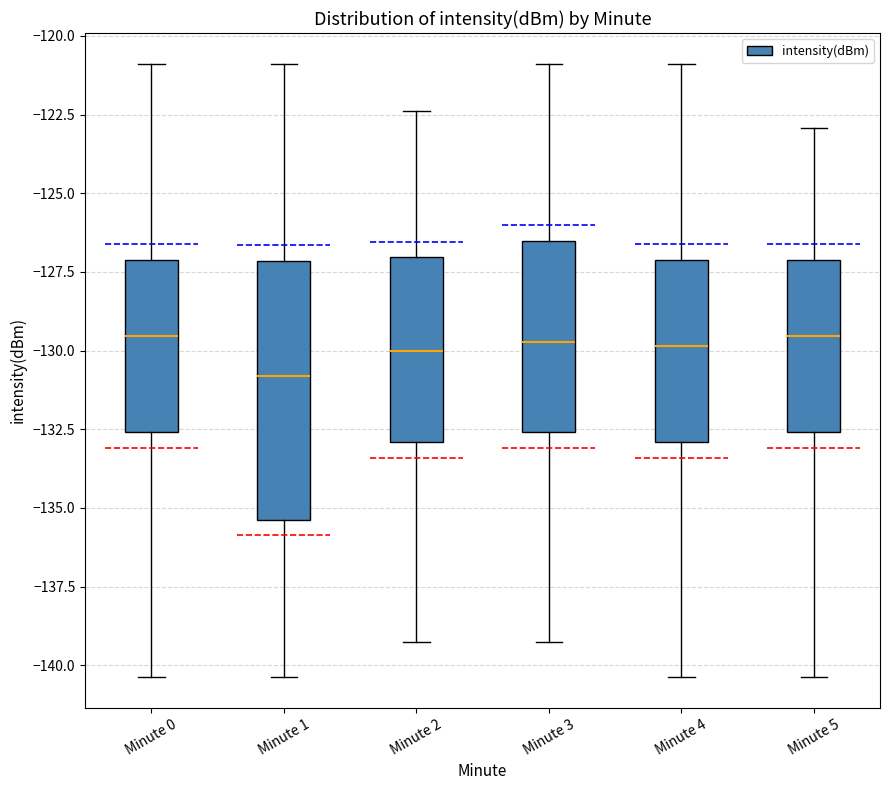

Reading left to right, transcribe this box plot: for each box, give where its median line is, the range the box spans, and where its two whiskers end, as read against the y-axis. The values are not printed on the chart, so give them approximately, as read against the axis.

Minute 0: median -129.5, box -132.5 to -127.0, whiskers -140.5 to -121.0
Minute 1: median -131.0, box -135.5 to -127.0, whiskers -140.5 to -121.0
Minute 2: median -130.0, box -133.0 to -127.0, whiskers -139.5 to -122.5
Minute 3: median -129.5, box -132.5 to -126.5, whiskers -139.5 to -121.0
Minute 4: median -130.0, box -133.0 to -127.0, whiskers -140.5 to -121.0
Minute 5: median -129.5, box -132.5 to -127.0, whiskers -140.5 to -123.0